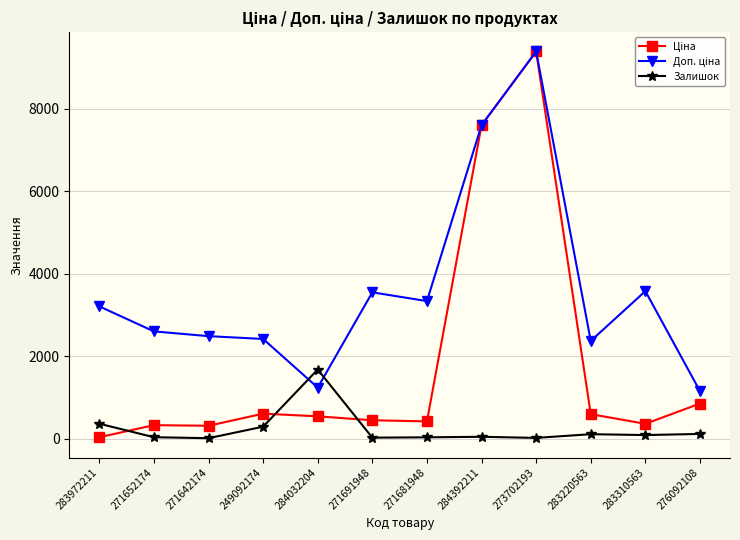

The value of Залишок at 283972211 is 360.0. True or false?

True